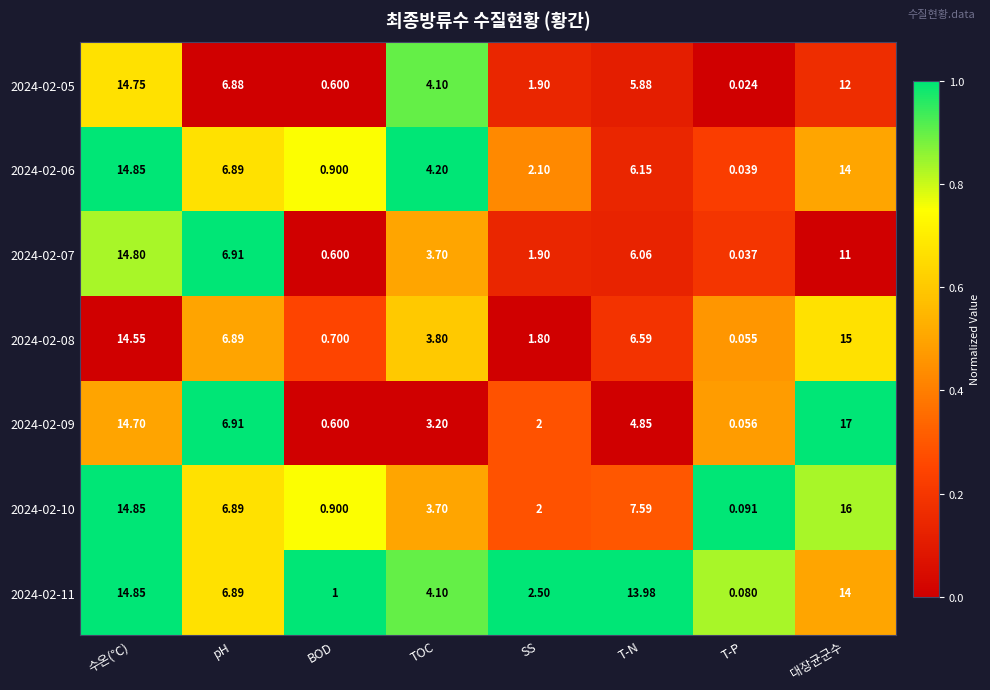

Count the number of categories in the chart.

8